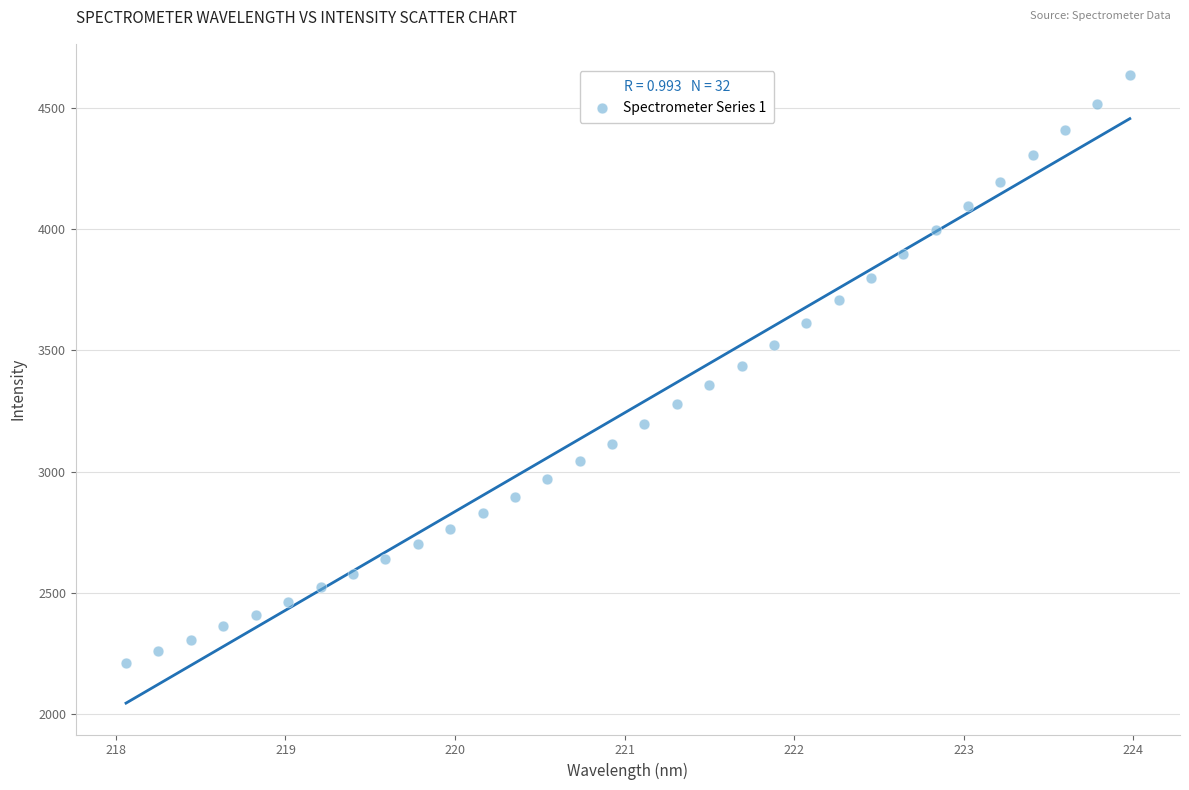

What is the range of X values (max minus min)?

5.9